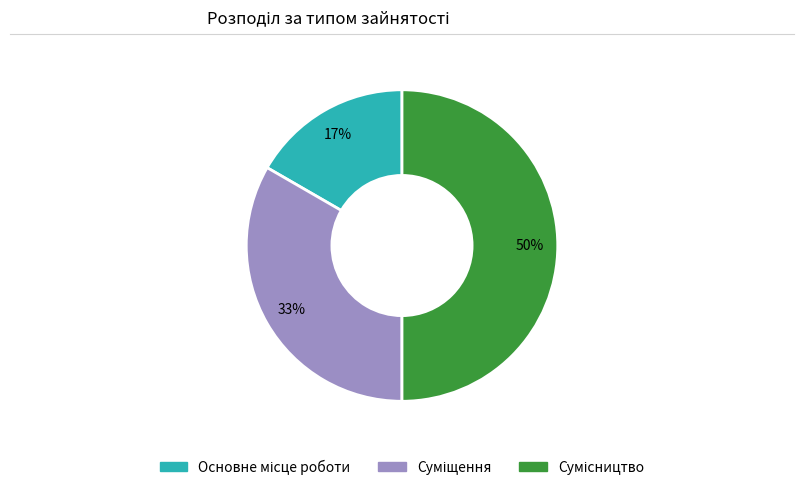

To the nearest percent, what is the average slice percentage?

33%